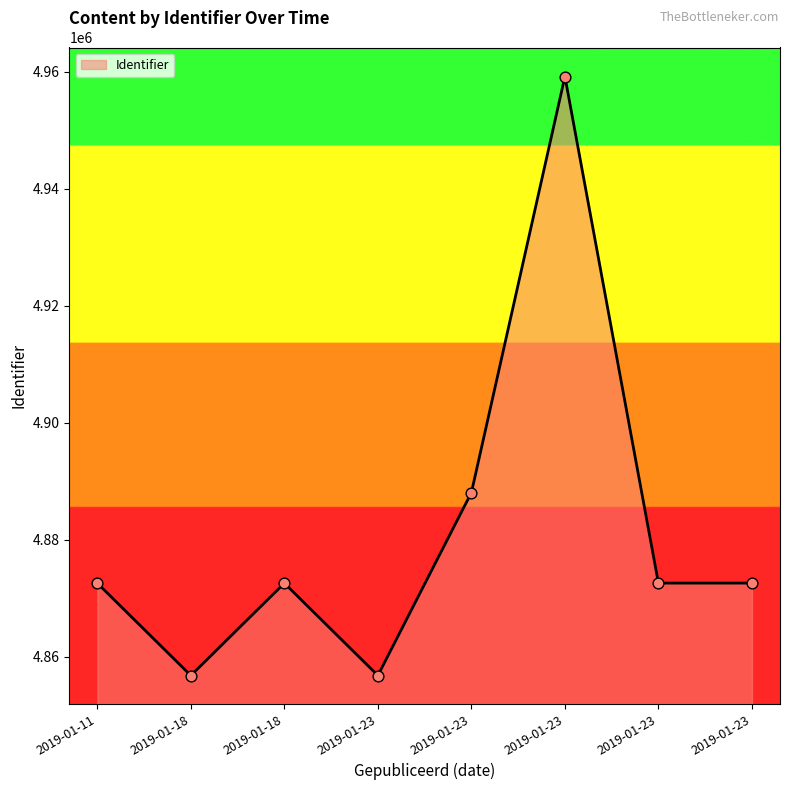

What is the change in value from 2019-01-11 to 2019-01-18?

+3